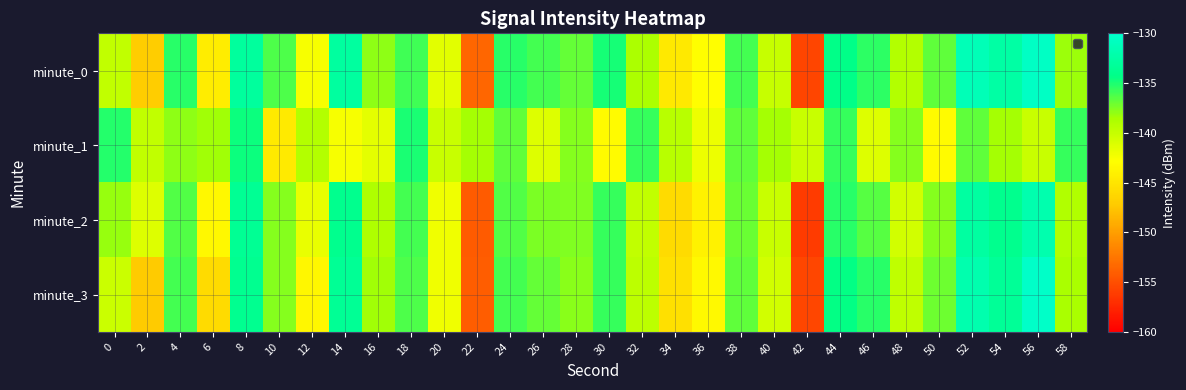

Reading left to right, extract all data points from this chart.

minute_0: 0=-139.8	2=-147.0	4=-135.3	6=-144.3	8=-133.0	10=-136.3	12=-142.5	14=-132.9	16=-137.9	18=-135.9	20=-141.4	22=-153.5	24=-135.3	26=-136.1	28=-136.8	30=-134.9	32=-138.8	34=-144.7	36=-143.0	38=-136.0	40=-140.0	42=-155.6	44=-134.3	46=-135.5	48=-139.1	50=-136.8	52=-131.4	54=-132.6	56=-130.5	58=-138.3
minute_1: 0=-135.2	2=-139.8	4=-137.9	6=-138.4	8=-134.6	10=-144.5	12=-139.1	14=-142.5	16=-141.6	18=-134.9	20=-140.1	22=-138.5	24=-136.8	26=-141.2	28=-137.7	30=-143.2	32=-135.7	34=-139.3	36=-142.0	38=-136.8	40=-138.5	42=-140.1	44=-135.7	46=-141.2	48=-137.7	50=-143.2	52=-136.8	54=-138.5	56=-140.1	58=-135.7
minute_2: 0=-138.1	2=-141.2	4=-136.3	6=-143.5	8=-133.6	10=-137.7	12=-141.8	14=-133.9	16=-138.9	18=-136.0	20=-142.1	22=-154.2	24=-136.3	26=-137.5	28=-137.6	30=-135.7	32=-139.8	34=-145.9	36=-143.9	38=-137.0	40=-140.1	42=-156.2	44=-135.3	46=-136.5	48=-140.6	50=-137.7	52=-132.8	54=-133.9	56=-131.9	58=-139.0
minute_3: 0=-140.2	2=-147.1	4=-136.0	6=-145.9	8=-133.8	10=-137.7	12=-143.6	14=-133.5	16=-138.4	18=-136.2	20=-142.1	22=-154.0	24=-136.0	26=-136.9	28=-137.8	30=-135.7	32=-139.6	34=-145.5	36=-143.3	38=-136.7	40=-140.6	42=-155.5	44=-134.4	46=-135.3	48=-139.7	50=-137.1	52=-132.0	54=-133.3	56=-130.2	58=-138.6